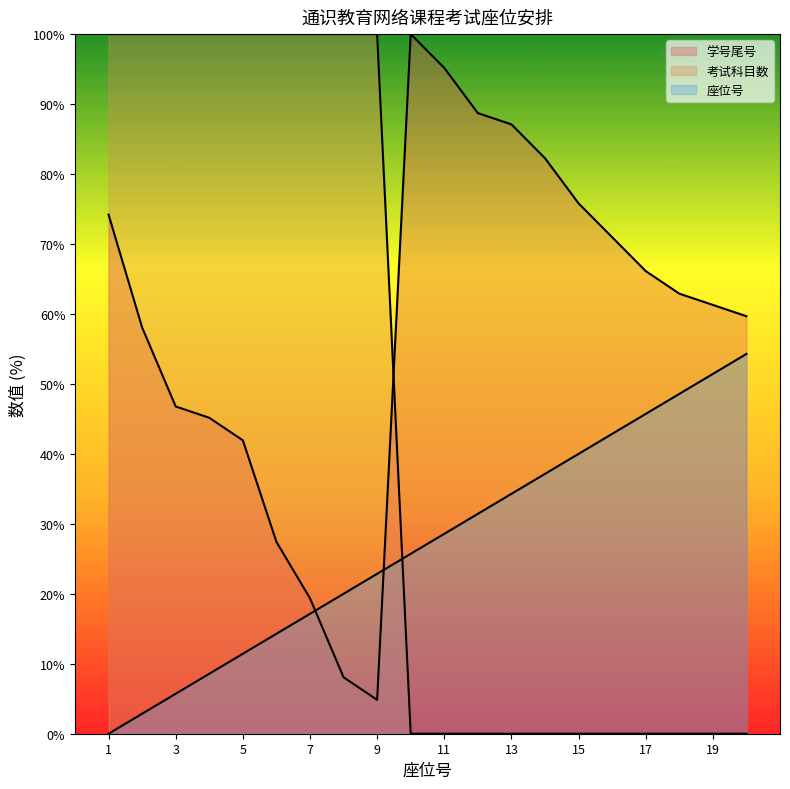

True or false: 学号尾号 has a value of 71.0 at 16.

True